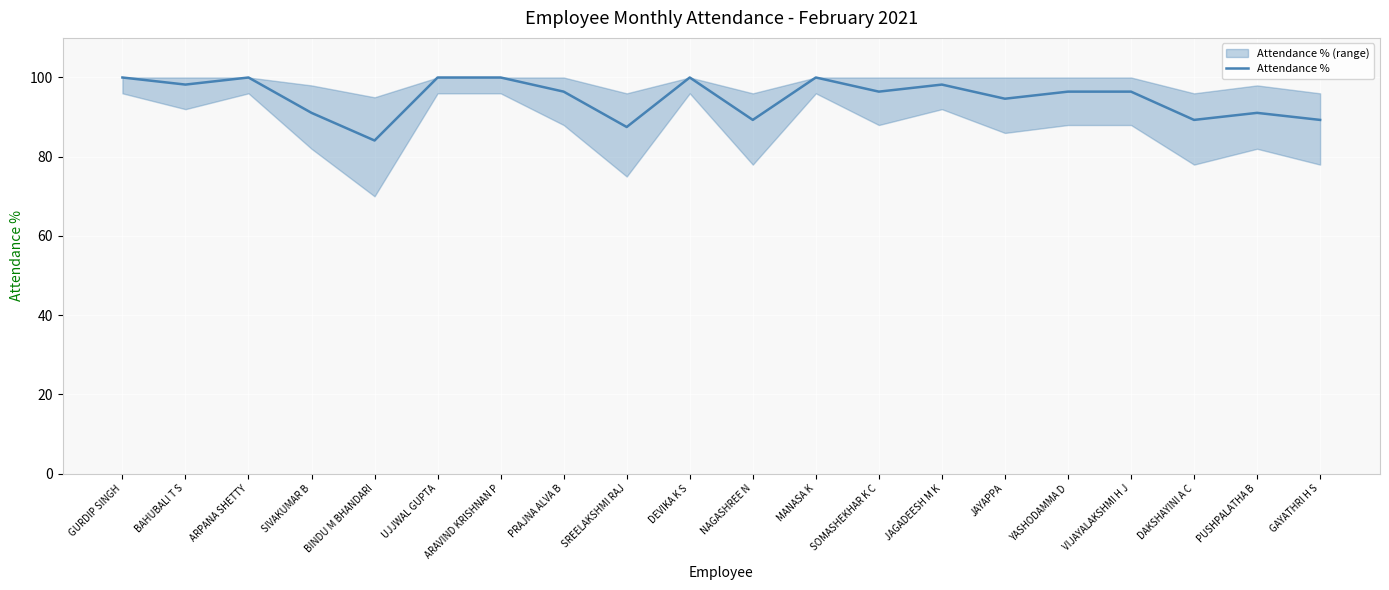

How many categories are shown in the chart?

20